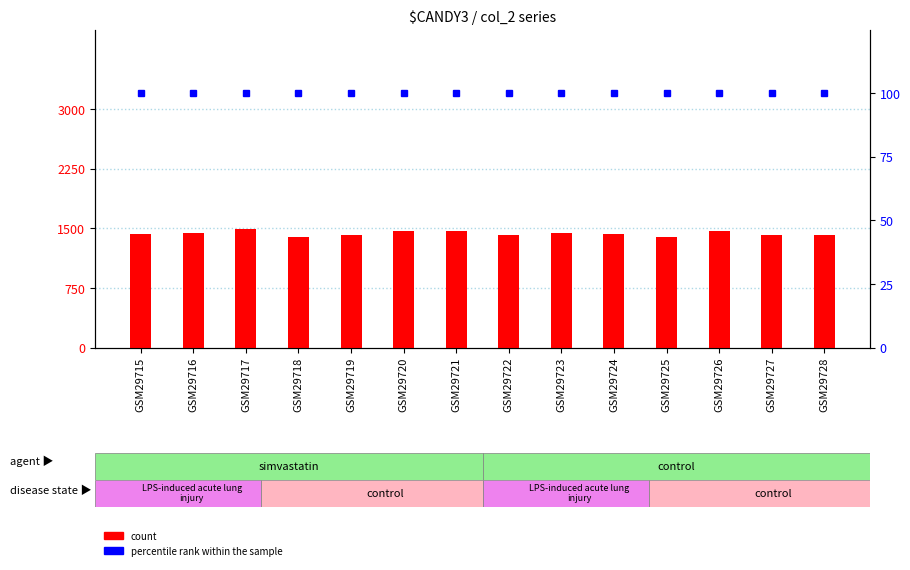

How many groups of bars are there?

14